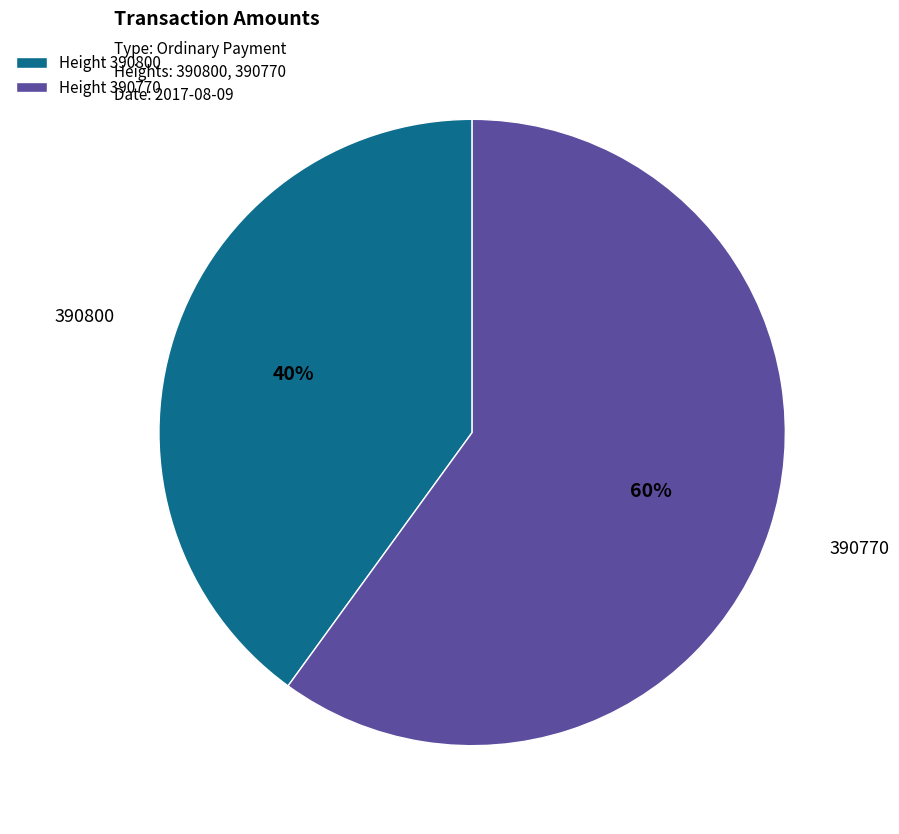

Count the number of slices in the pie.

2